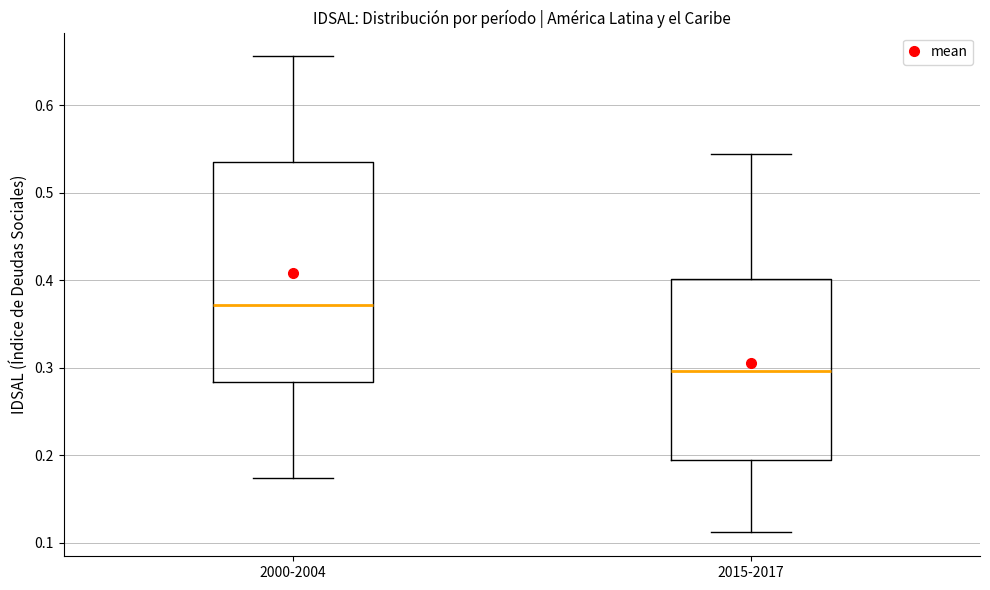

Where is the upper edge of the box for 2015-2017 on the y-axis? The values are not printed on the chart, so give them approximately, as read against the axis.

0.40